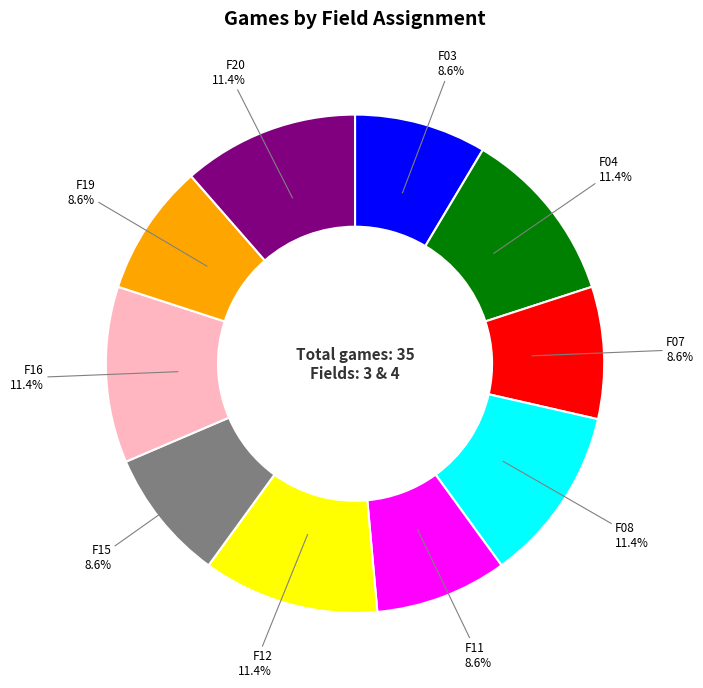

What portion of the pie excludes F07?

91.4%